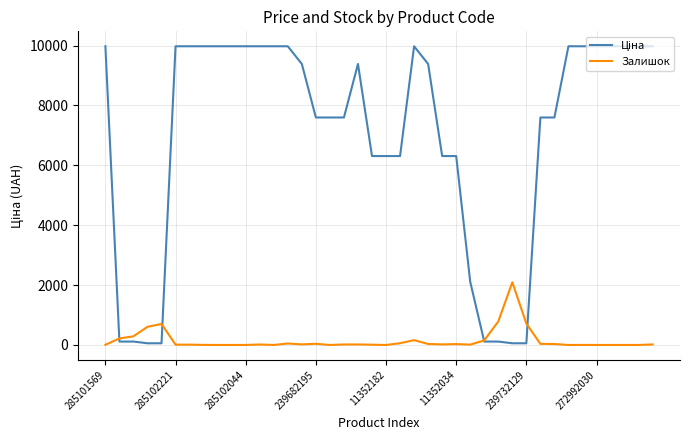

What is the greatest value displayed?

9975.0